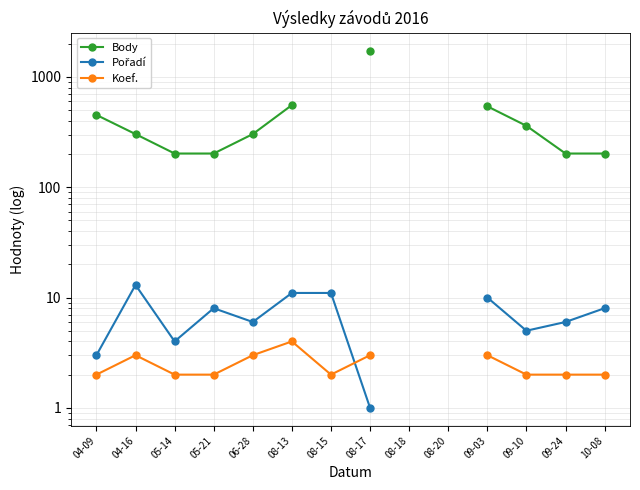

Where is Pořadí nearest to the value 7?

05-21